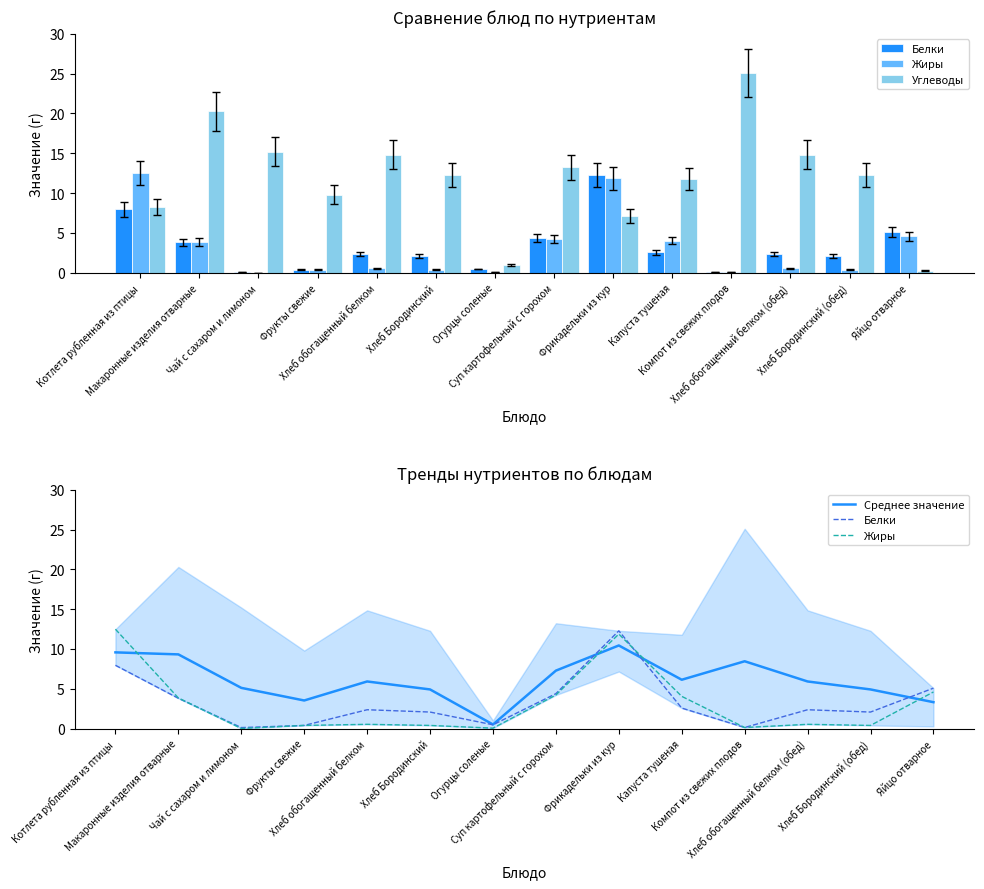

What is the difference between the maximum and minimum values in the Белки series?

12.1